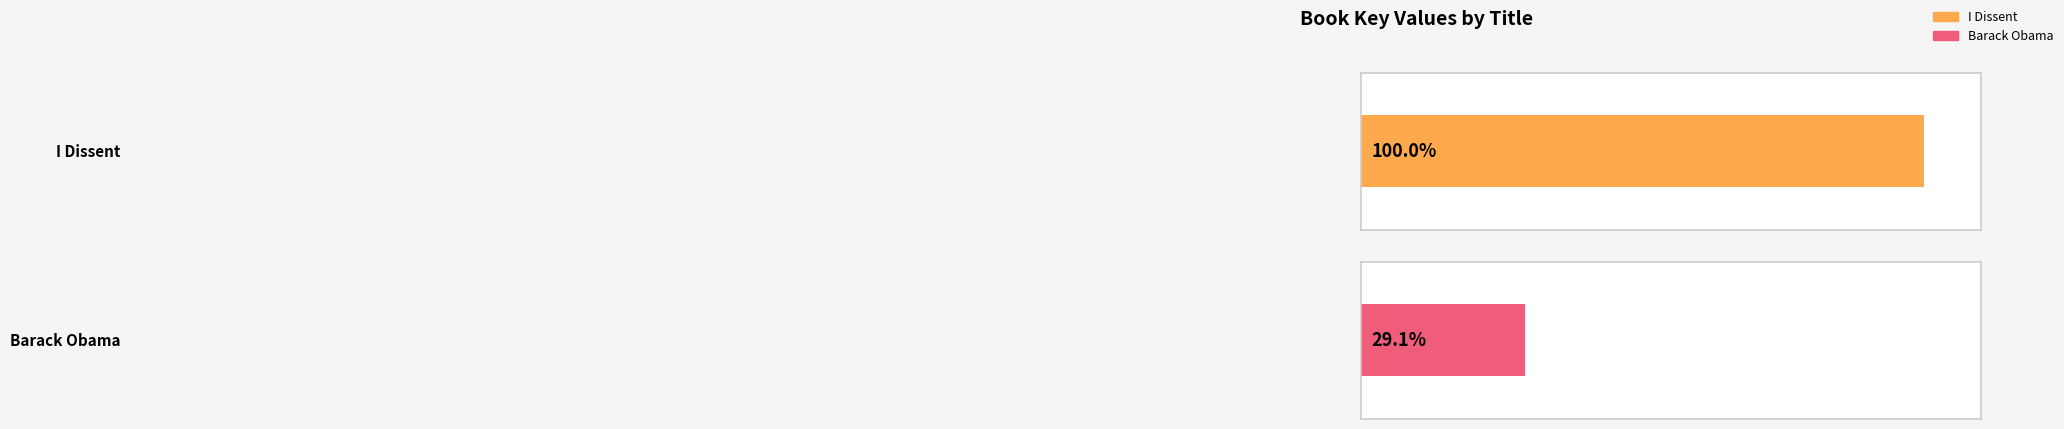

What position from the right is Barack Obama?

1